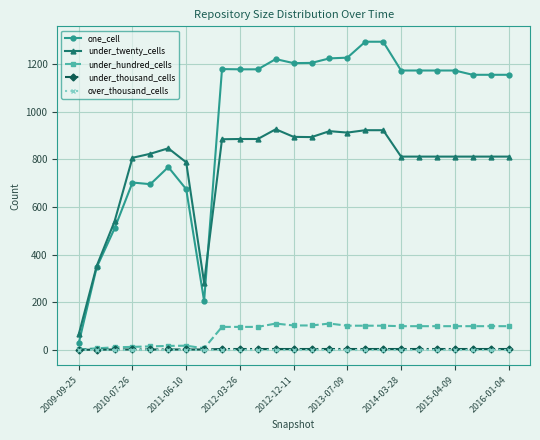

At how many categories does at least one series exceed 410?

22